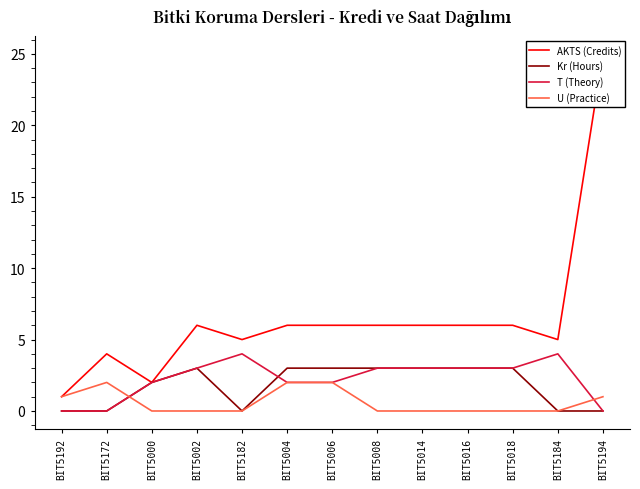

True or false: T (Theory) has more than 1 interior local peaks.

True